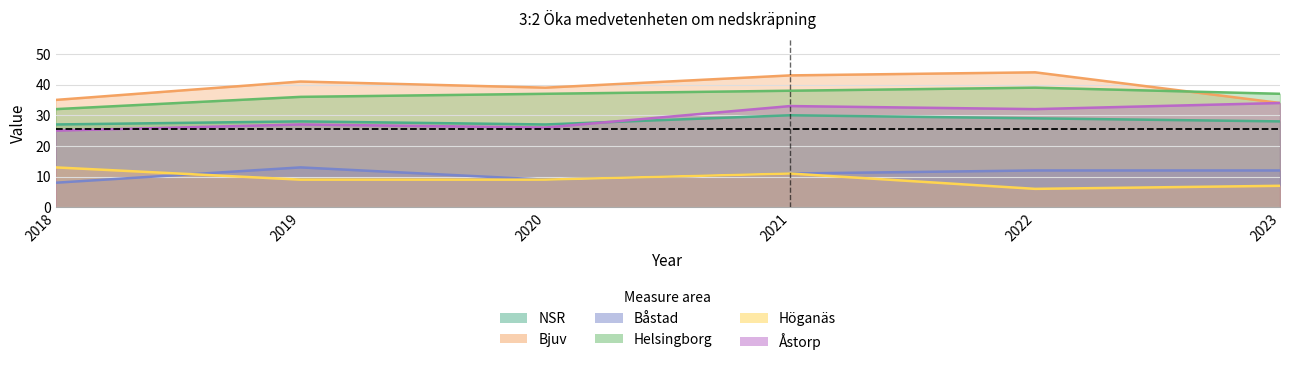

True or false: NSR and Helsingborg intersect in this chart.

False